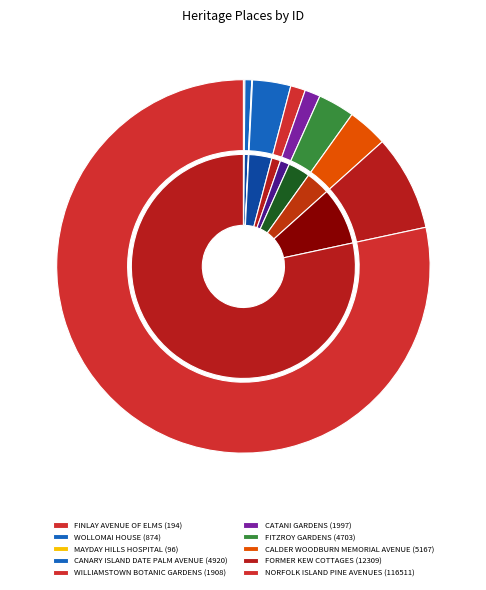

To the nearest percent, what portion does CANARY ISLAND DATE PALM AVENUE represent?

3%